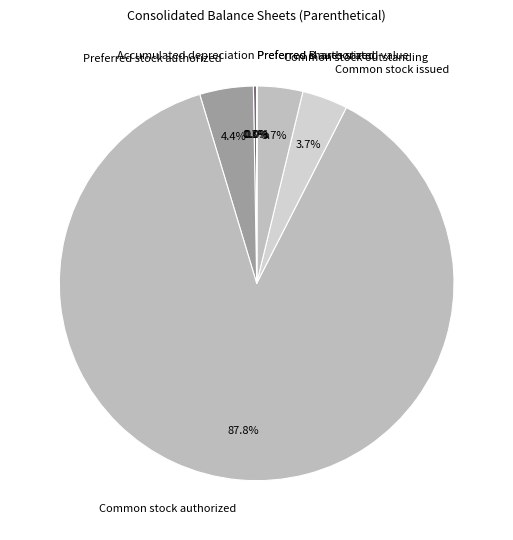

Is there any slice that represents more than half of the pie?

Yes